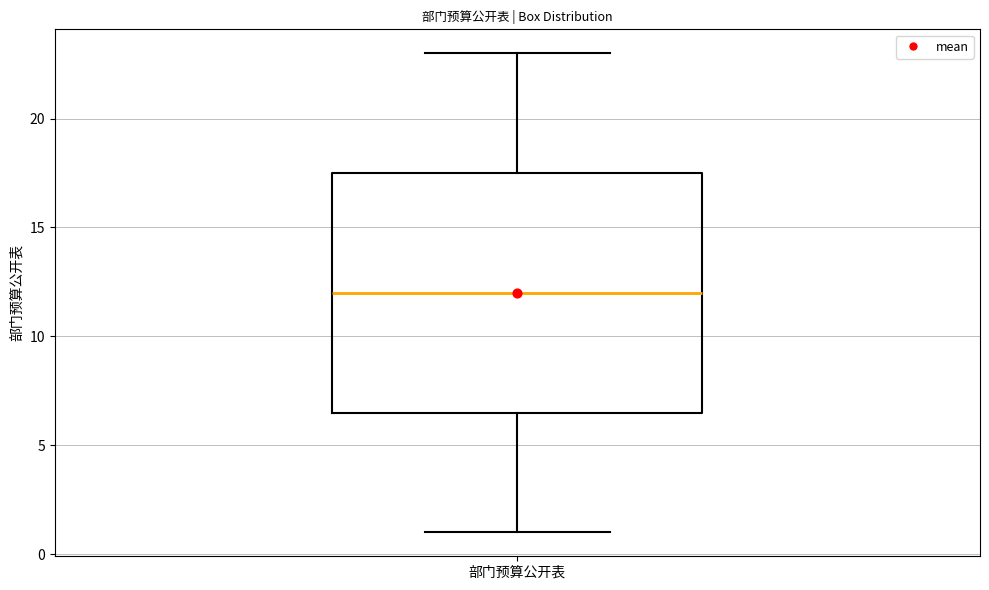

Where is the lower edge of the box for 部门预算公开表 on the y-axis? The values are not printed on the chart, so give them approximately, as read against the axis.

6.5